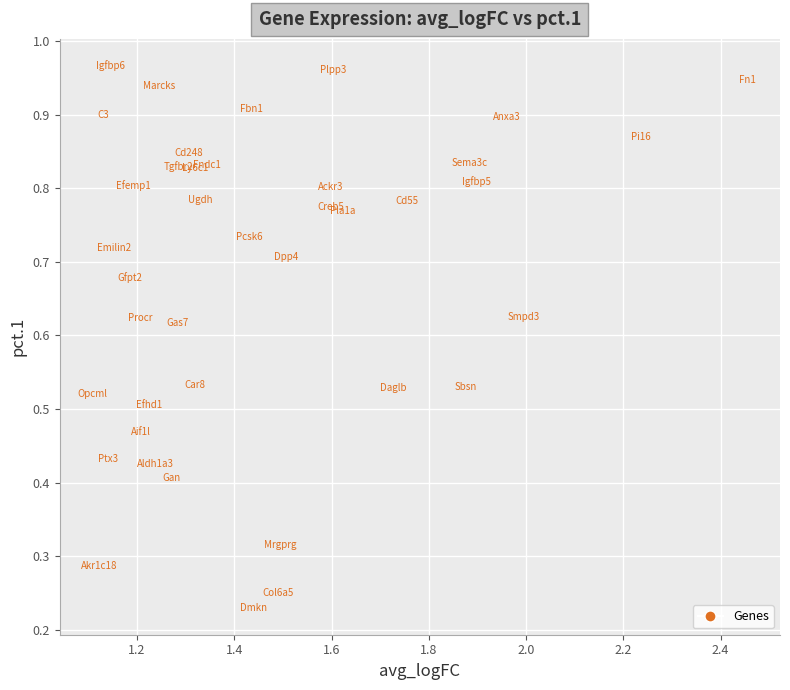

What is the range of X values (max minus min)?

1.3